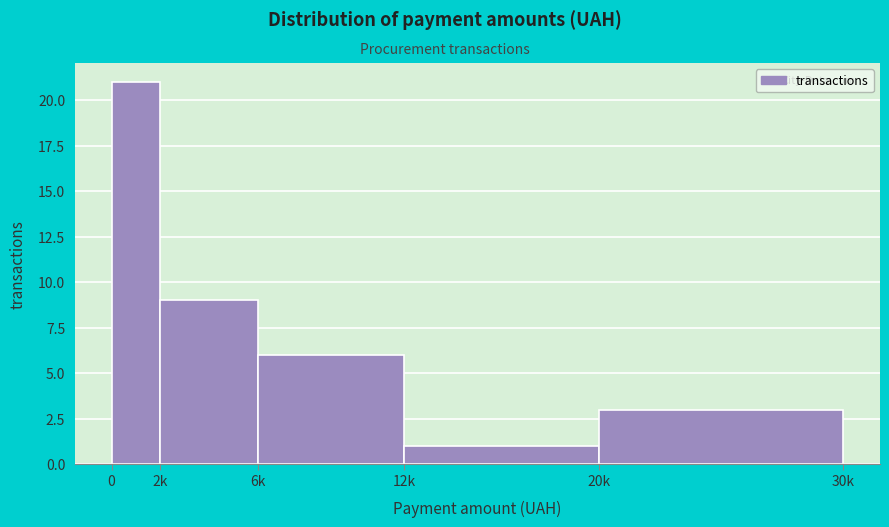

Reading left to right, list all the values displayed in this chart.

21	9	6	1	3